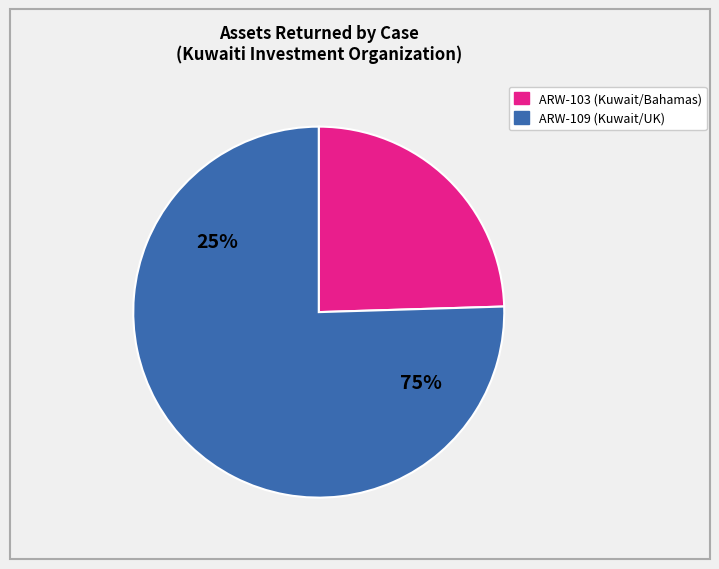

Which has a higher value, ARW-103 (Kuwait/Bahamas) or ARW-109 (Kuwait/UK)?

ARW-109 (Kuwait/UK)